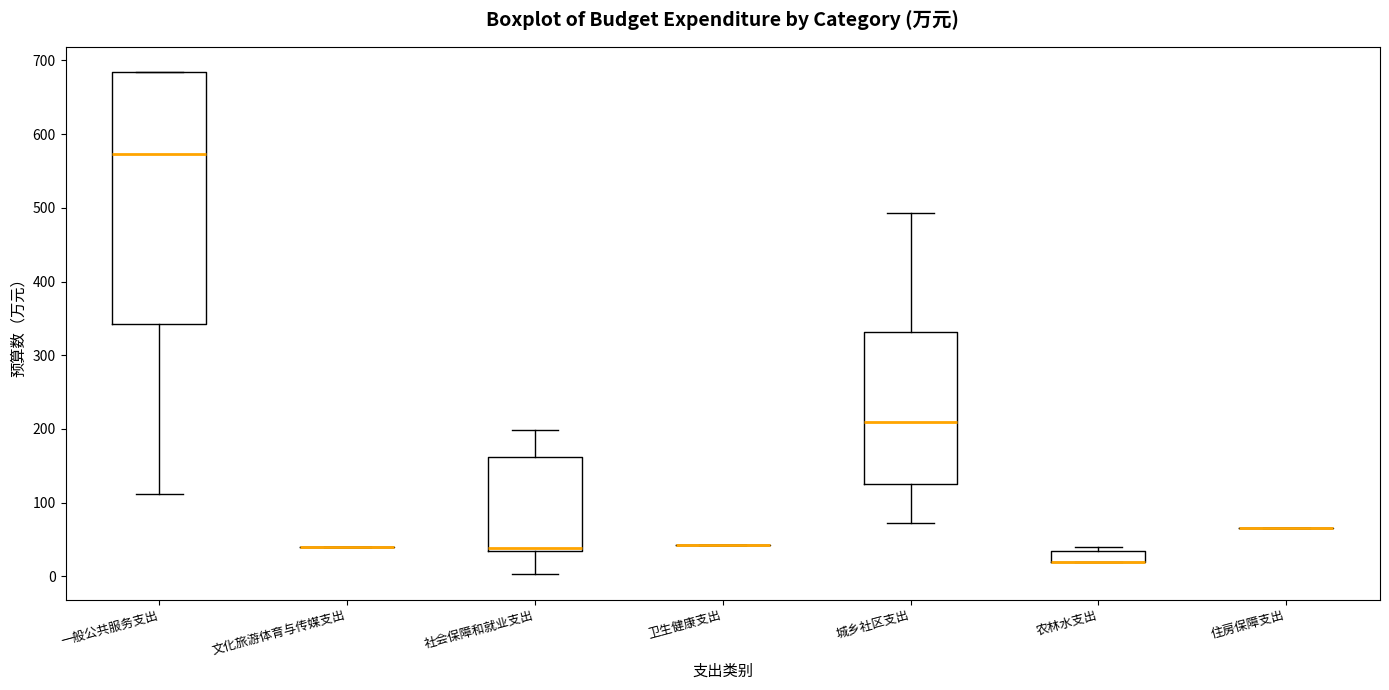

Reading left to right, read every box against the y-axis: the position of its median line, the range the box covers, and the ends of its whiskers. The values are not printed on the chart, so give them approximately, as read against the axis.

一般公共服务支出: median 570, box 340 to 680, whiskers 110 to 680
文化旅游体育与传媒支出: box collapsed to a line at 40, whiskers 40 to 40
社会保障和就业支出: median 40 (just above the box's lower edge), box 40 to 160, whiskers 0 to 200
卫生健康支出: box collapsed to a line at 40, whiskers 40 to 40
城乡社区支出: median 210, box 120 to 330, whiskers 70 to 490
农林水支出: median 20 (drawn on the box's lower edge), box 20 to 40, whiskers 20 to 40 (just above the box's upper edge)
住房保障支出: box collapsed to a line at 60, whiskers 60 to 60